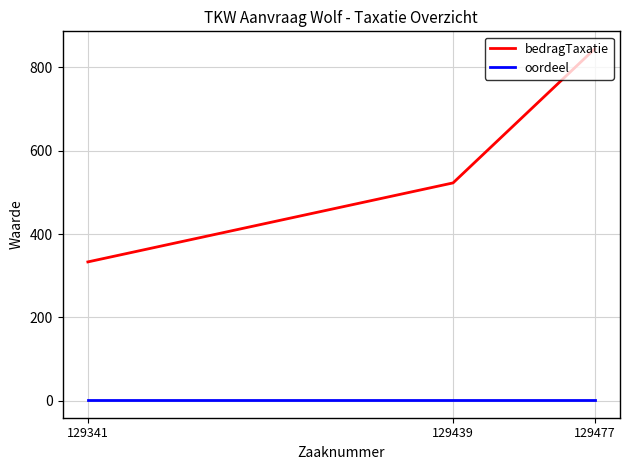

Which series has the largest range (max minus min)?

bedragTaxatie